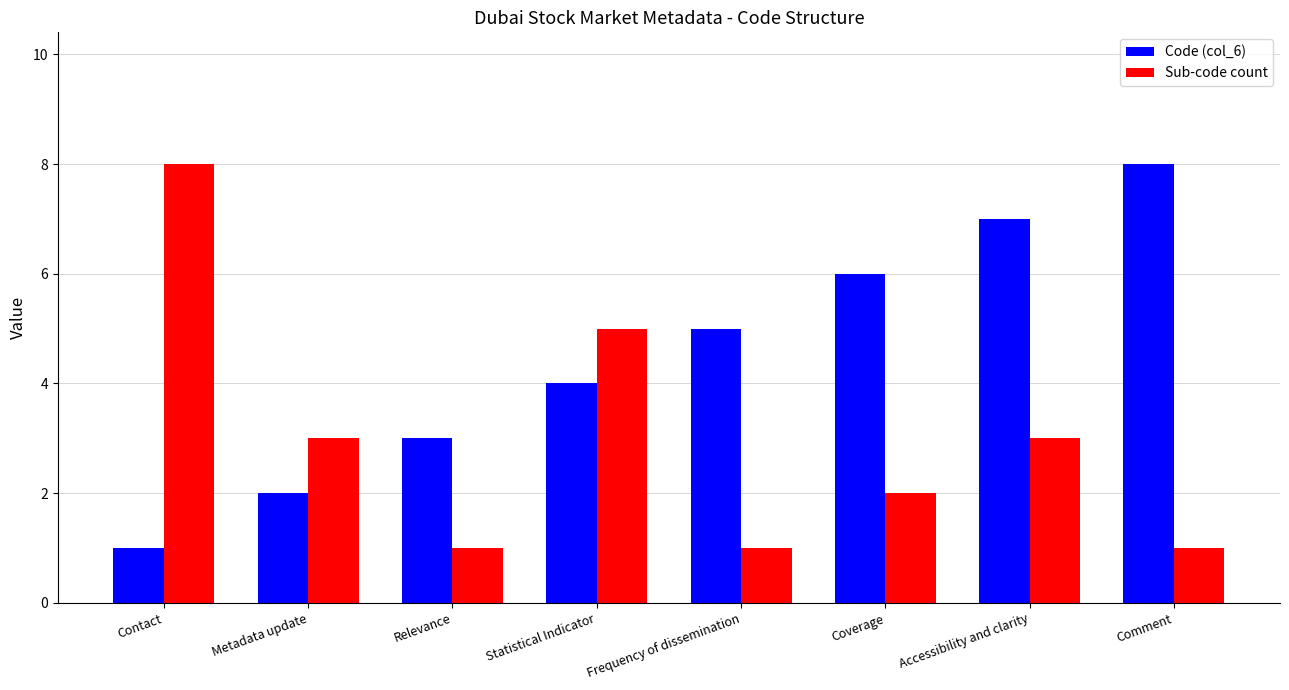

Reading left to right, transcribe all the data shown in this chart.

Code (col_6): Contact=1	Metadata update=2	Relevance=3	Statistical Indicator=4	Frequency of dissemination=5	Coverage=6	Accessibility and clarity=7	Comment=8
Sub-code count: Contact=8	Metadata update=3	Relevance=1	Statistical Indicator=5	Frequency of dissemination=1	Coverage=2	Accessibility and clarity=3	Comment=1